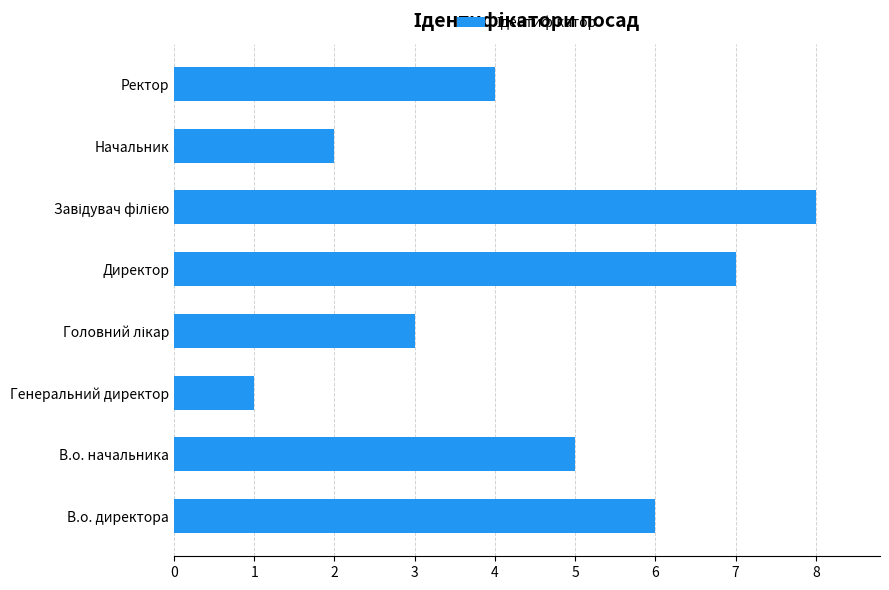

What is the sum of all values?

36